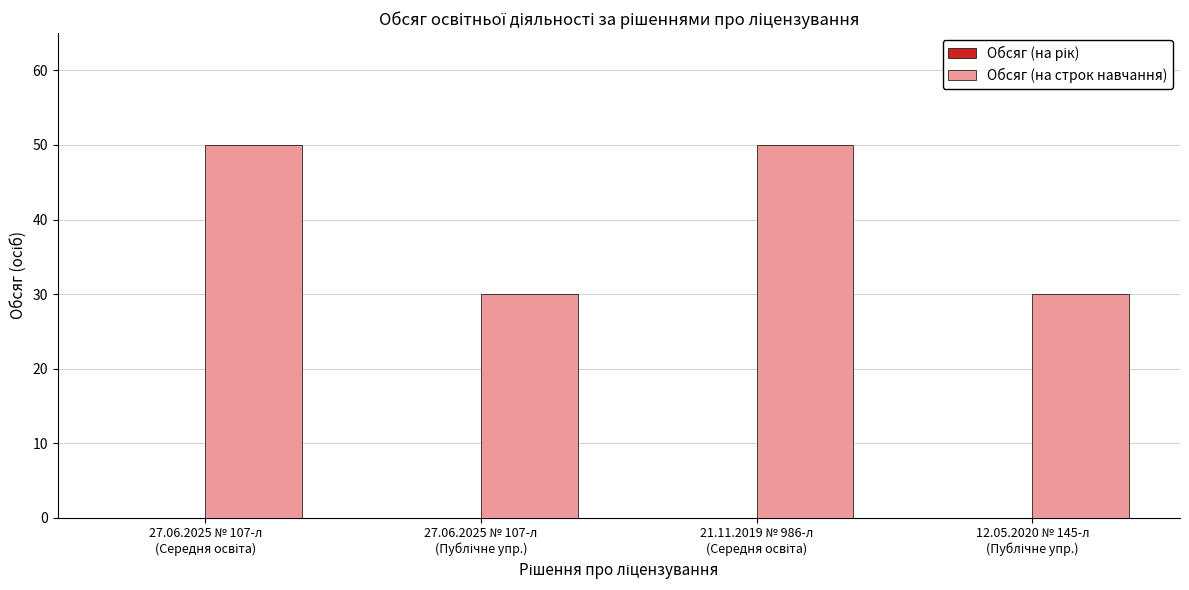

Are the bars horizontal?

No